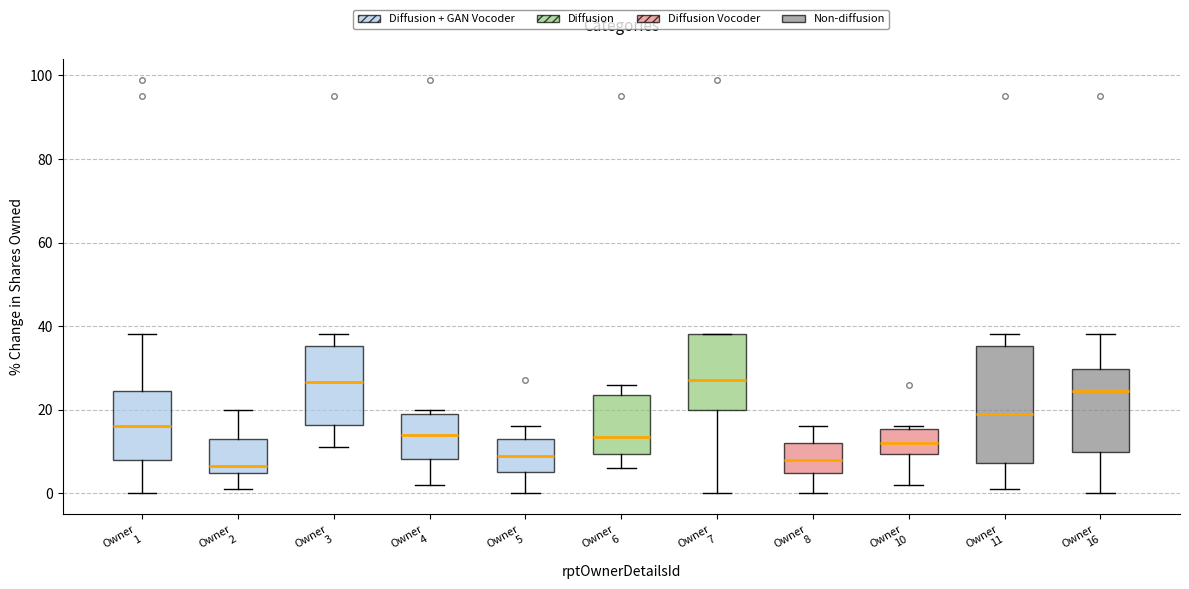

Which box is the tallest, from its lower edge to its upper edge?

Owner 11